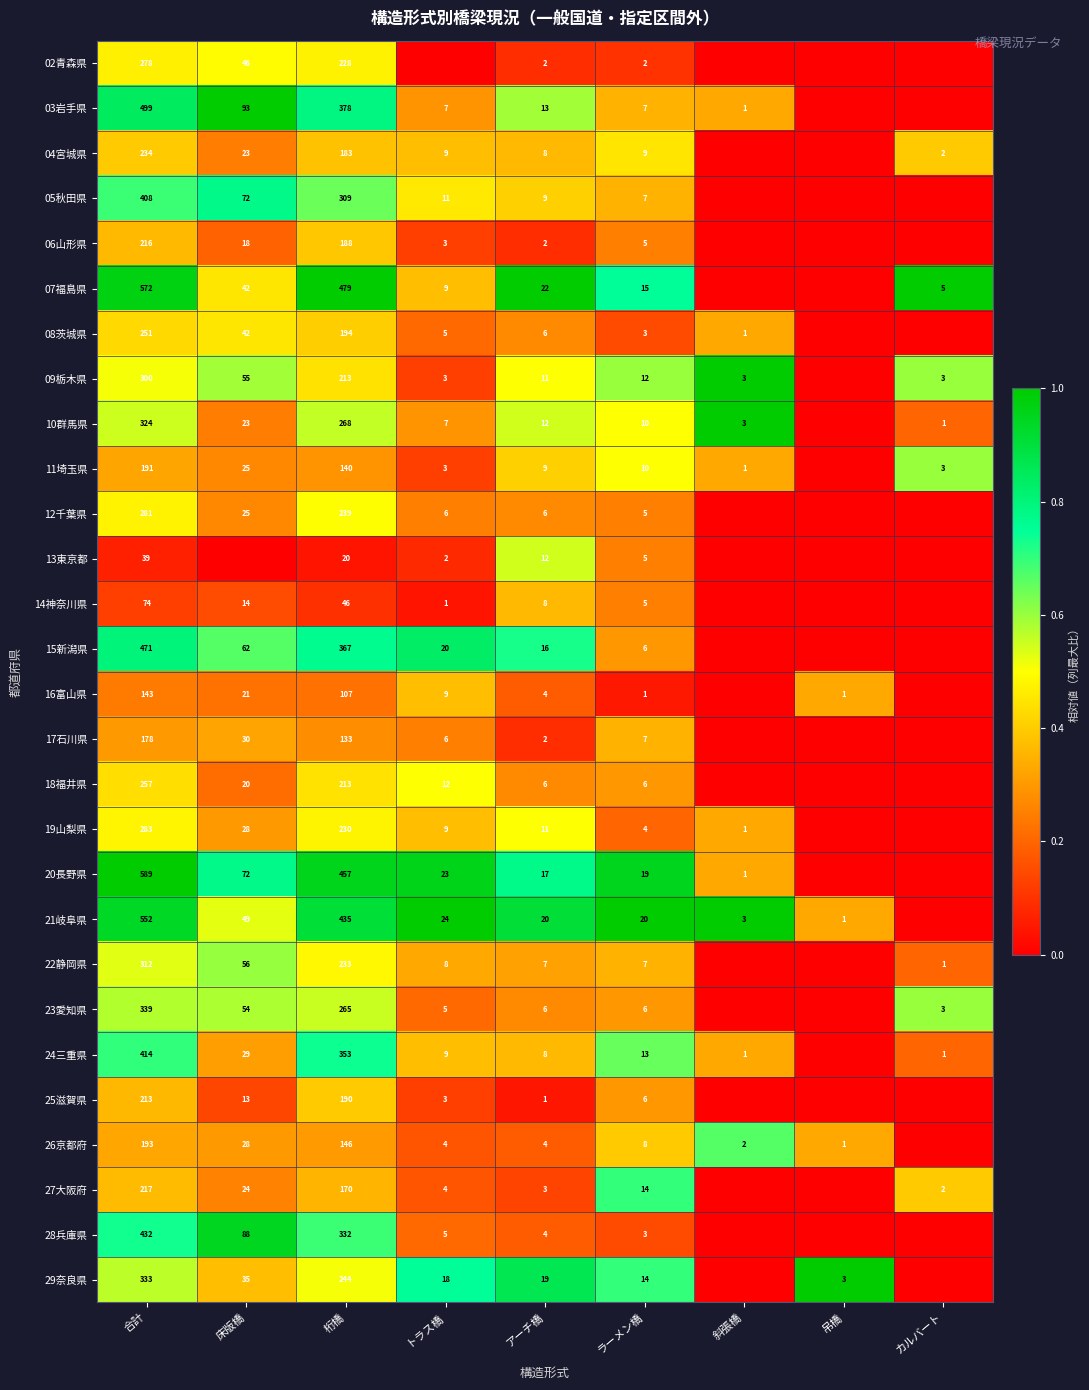

The 20長野県 series shows 157 at 合計. True or false?

False